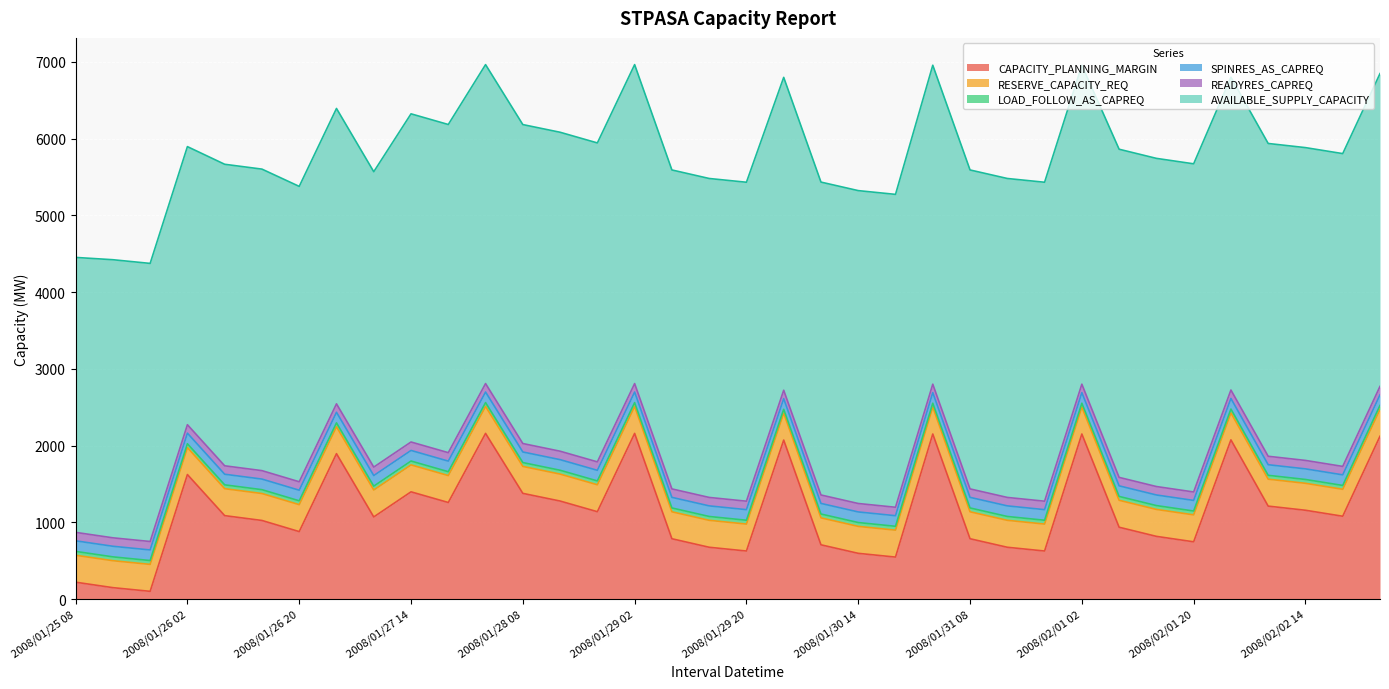

True or false: CAPACITY_PLANNING_MARGIN and AVAILABLE_SUPPLY_CAPACITY intersect in this chart.

False